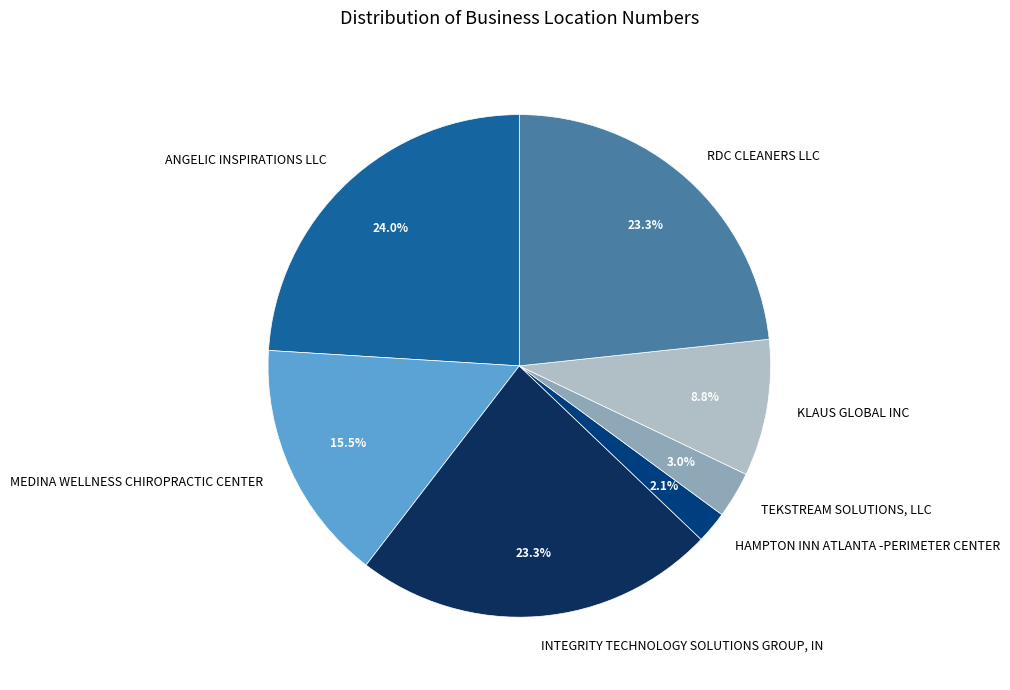

To the nearest percent, what percentage of the pie is HAMPTON INN ATLANTA -PERIMETER CENTER?

2%